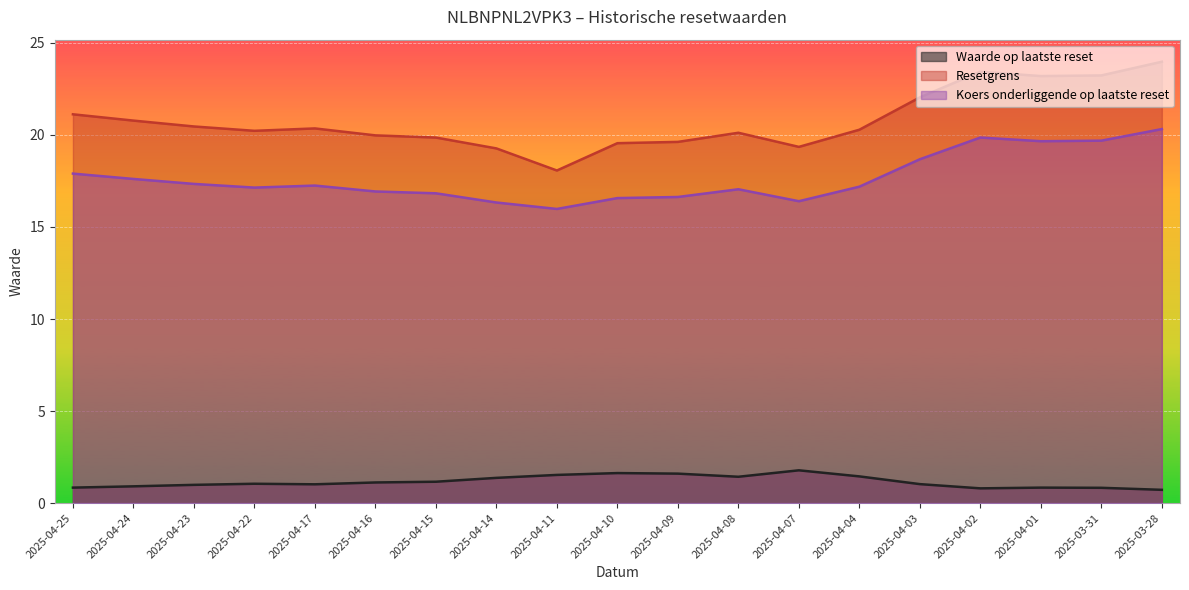

At how many categories does at least one series exceed 15?

19